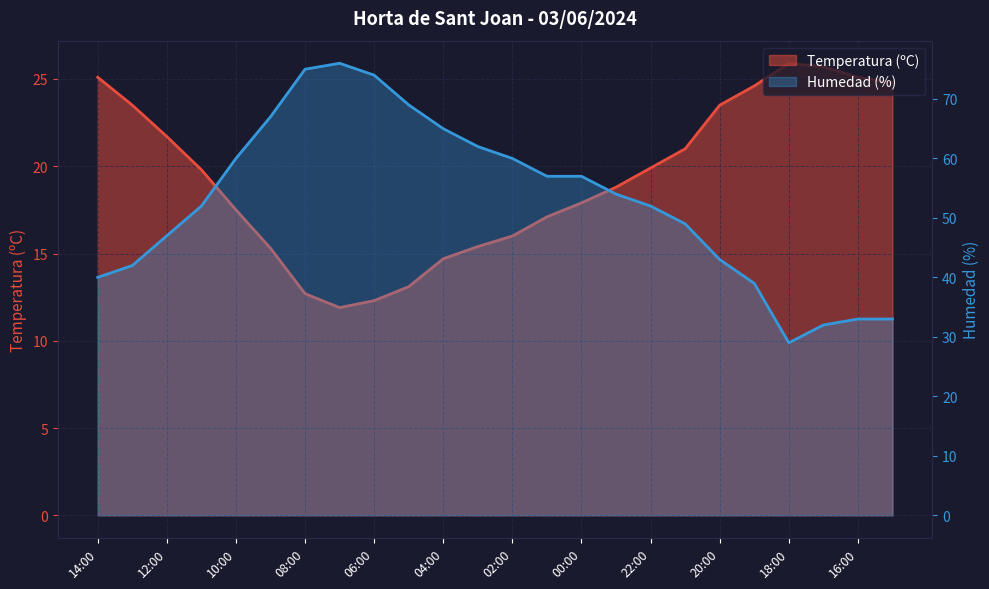

How many values in the Humedad (%) series exceed 54?

11